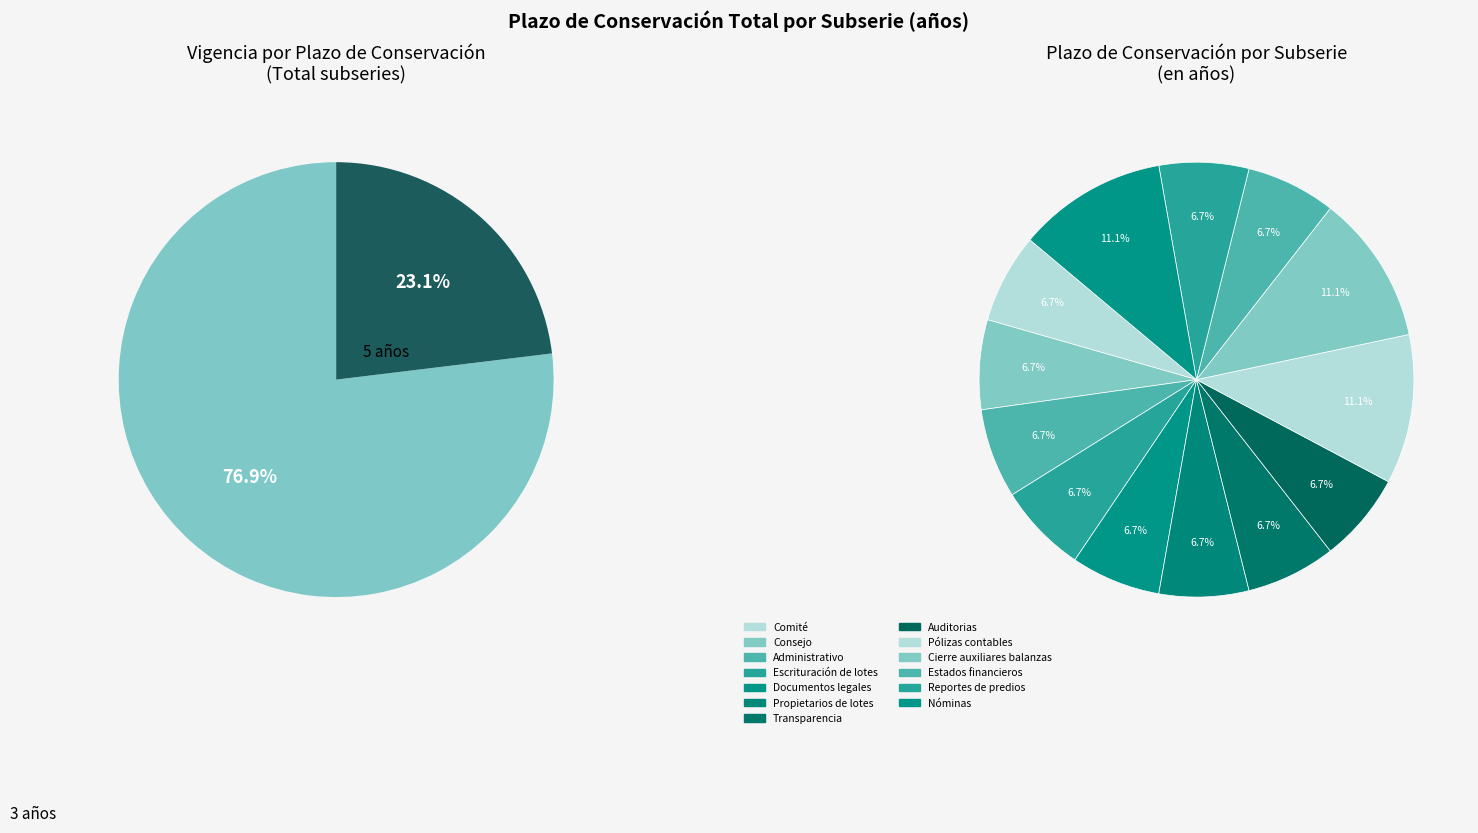

Does Escrituración de lotes represent more than half of the total?

No